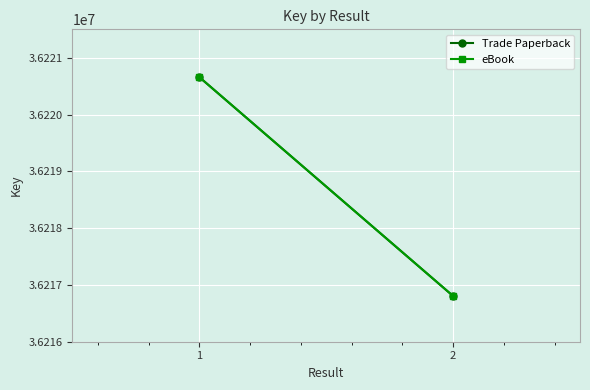

Rank the series by their maximum value, from highest to lowest.

Trade Paperback, eBook